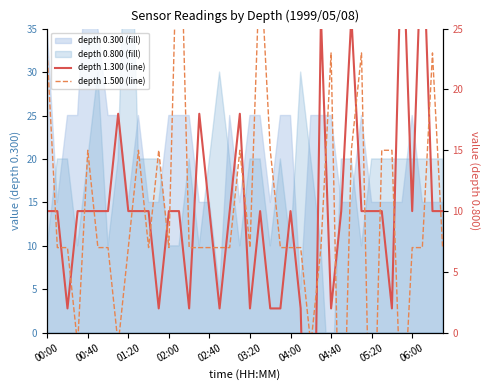

Between 04:30 and 02:00, which is larger?

04:30